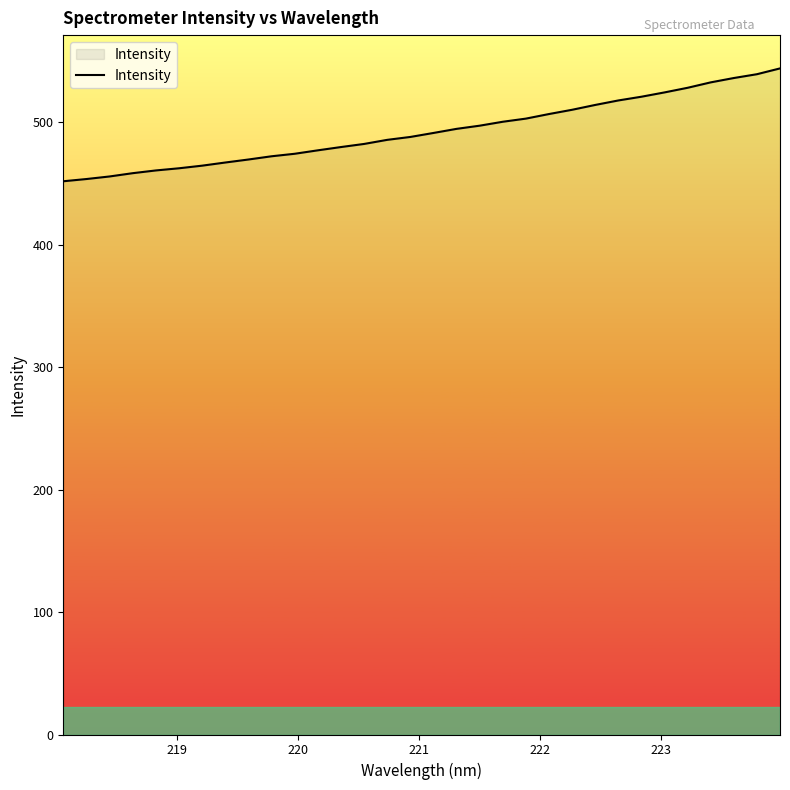

How many categories are shown in the chart?

32